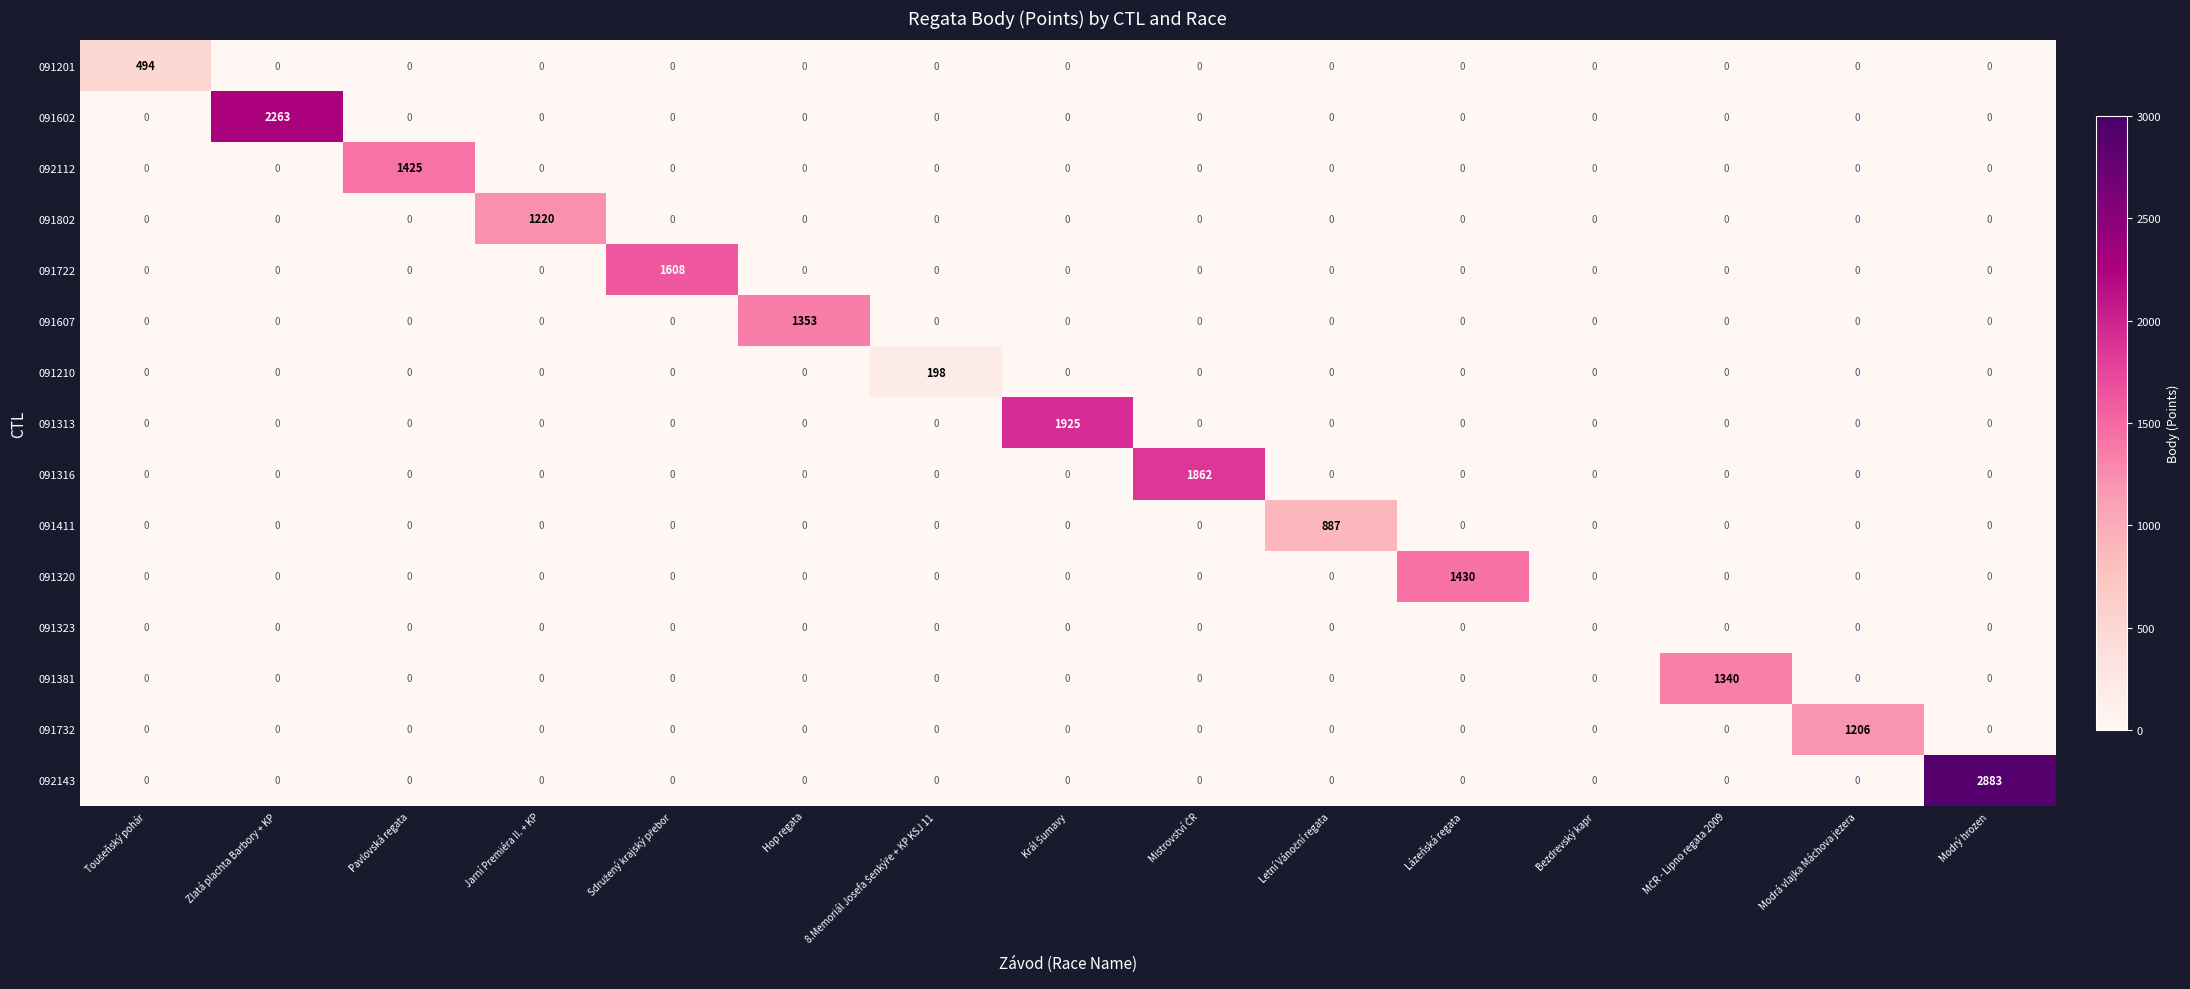

The 091210 series shows 0 at Bezdrevský kapr. True or false?

True